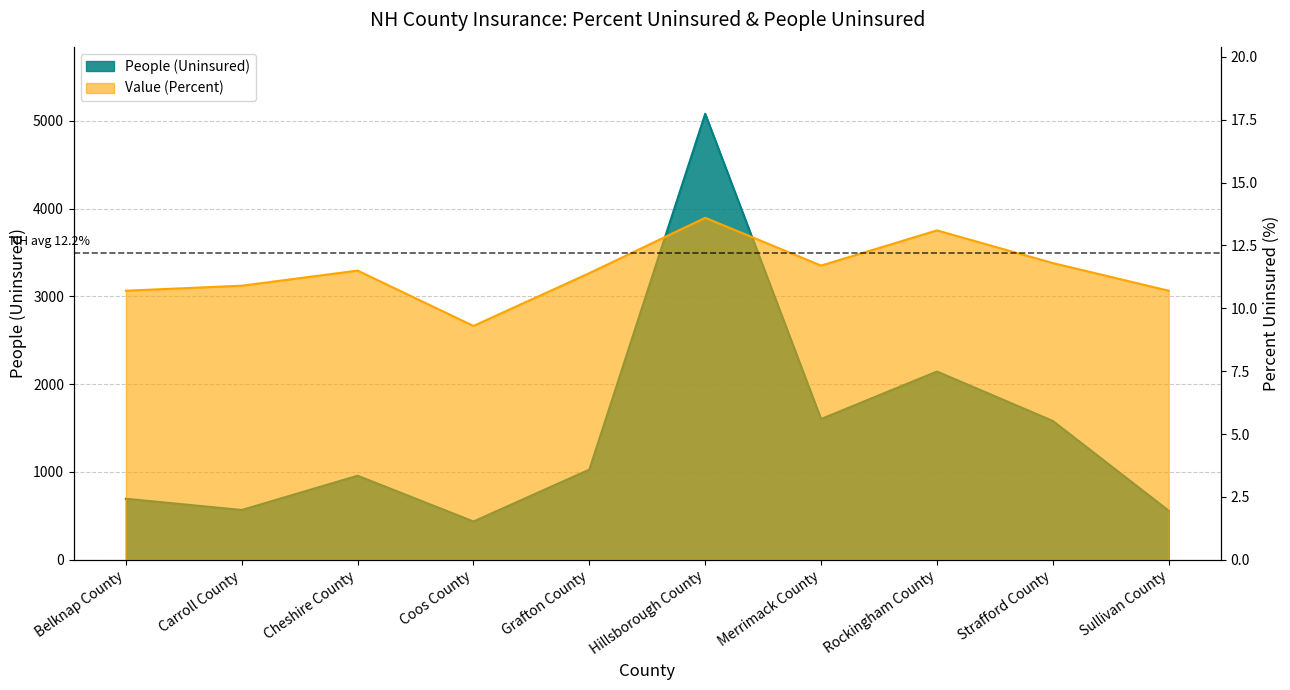

What is the approximate value of Value (Percent) at Coos County?

9.3